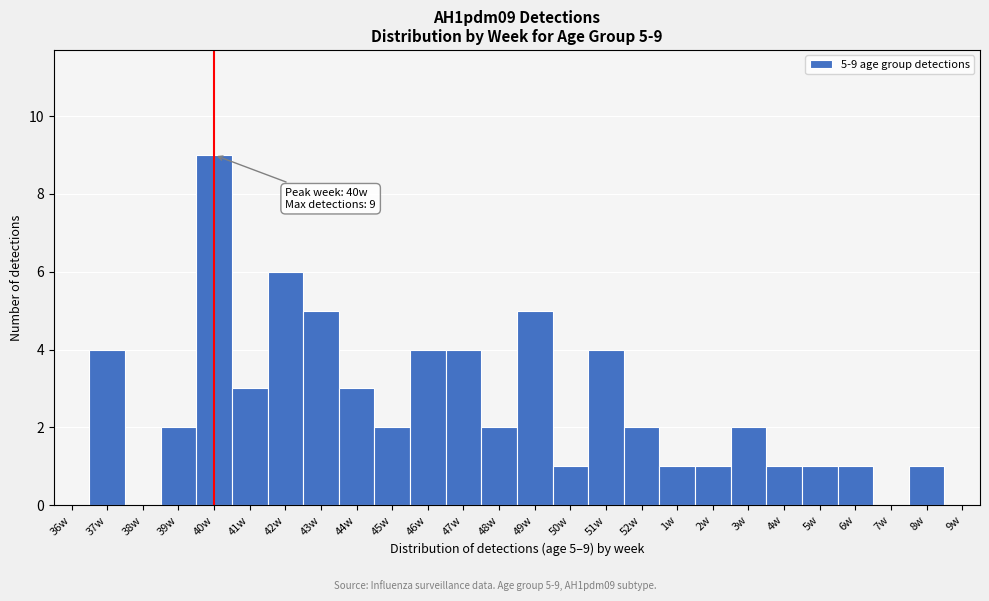

Reading left to right, transcribe all the data shown in this chart.

36w=0	37w=4	38w=0	39w=2	40w=9	41w=3	42w=6	43w=5	44w=3	45w=2	46w=4	47w=4	48w=2	49w=5	50w=1	51w=4	52w=2	1w=1	2w=1	3w=2	4w=1	5w=1	6w=1	7w=0	8w=1	9w=0